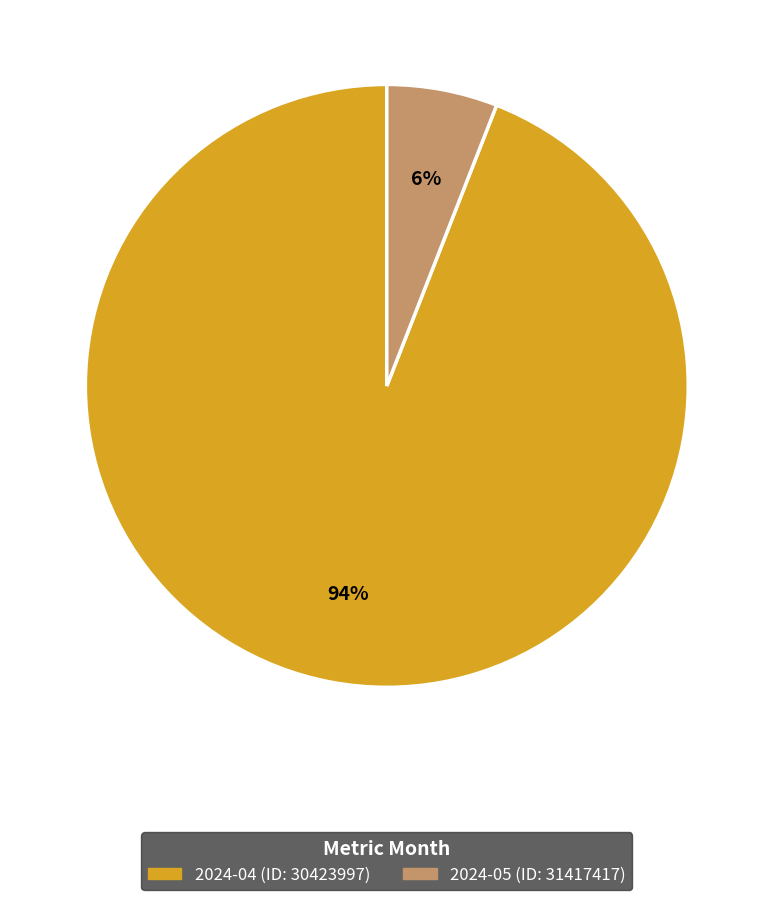

How many slices are in this pie chart?

2